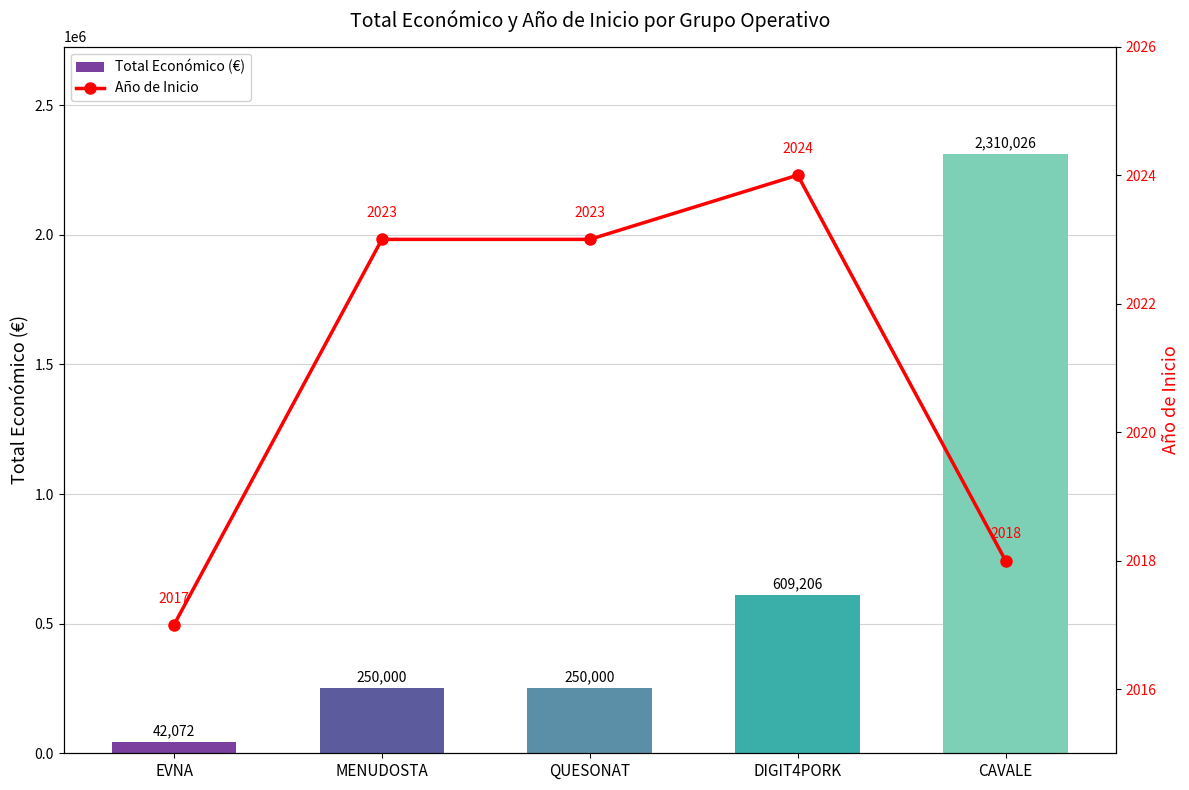

What is the difference between the maximum and minimum values in the Total Económico (€) series?

2267954